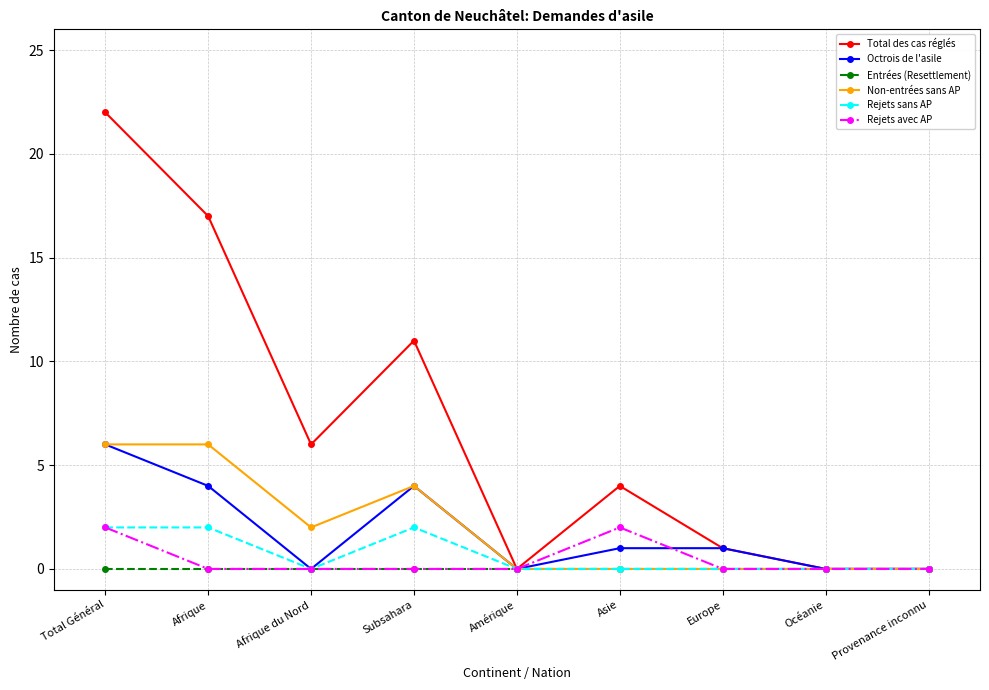

How many categories are shown in the chart?

9